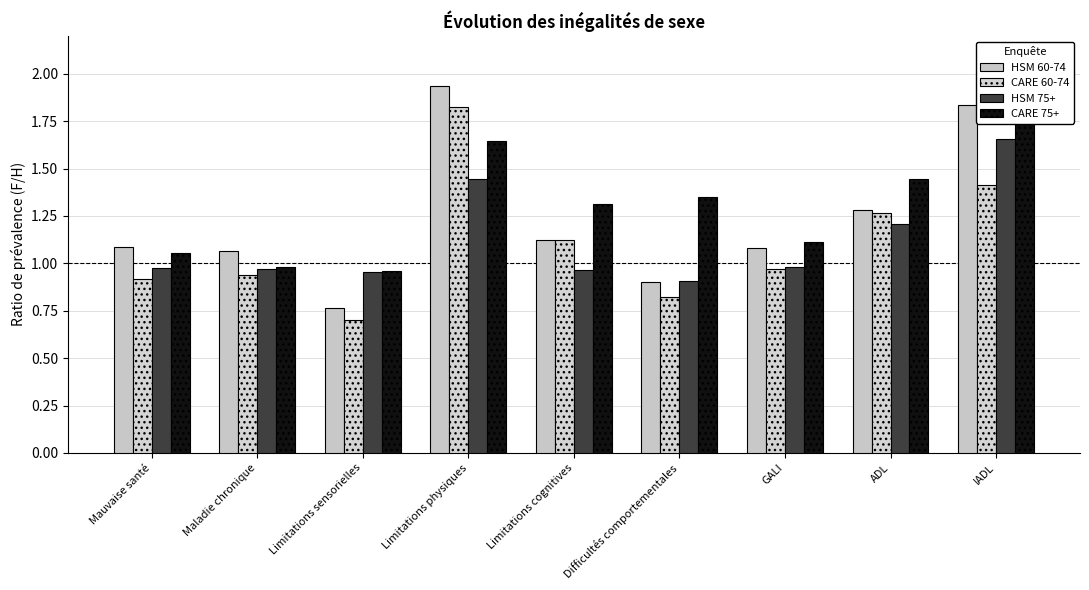

What is the label of the 7th bar from the right?

Limitations sensorielles